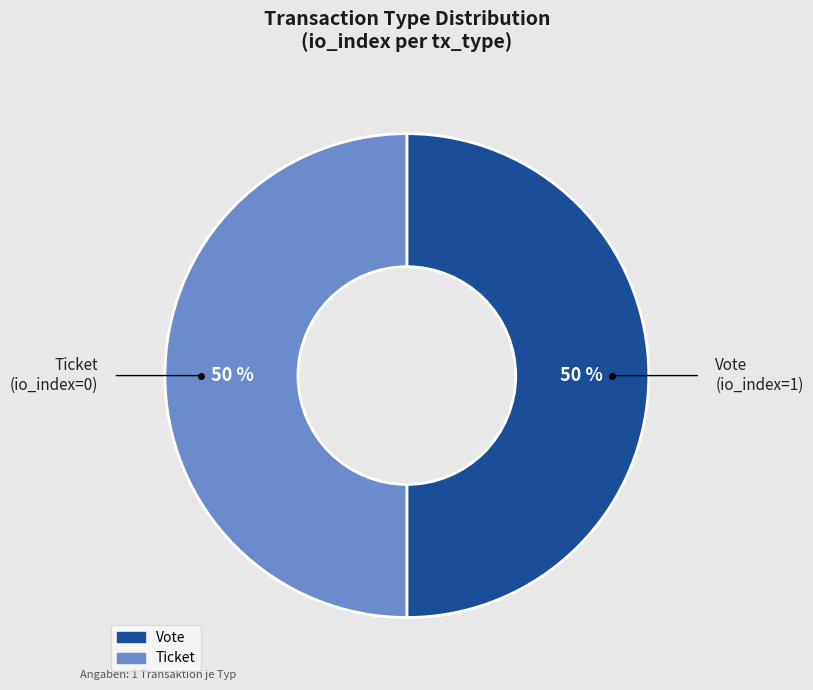

To the nearest percent, what is the average slice percentage?

50%